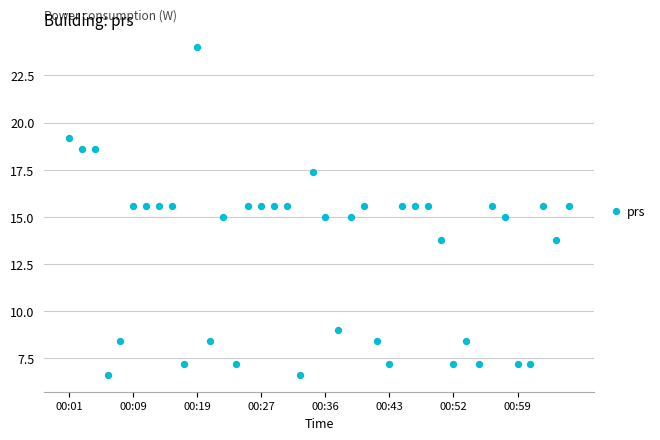

What is the range of Y values (max minus min)?

17.4